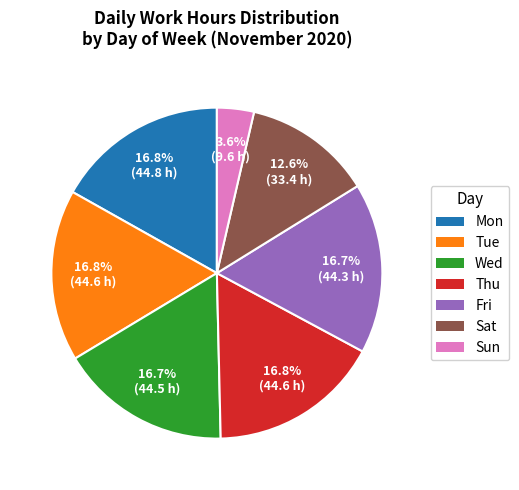

Does Thu represent more than half of the total?

No